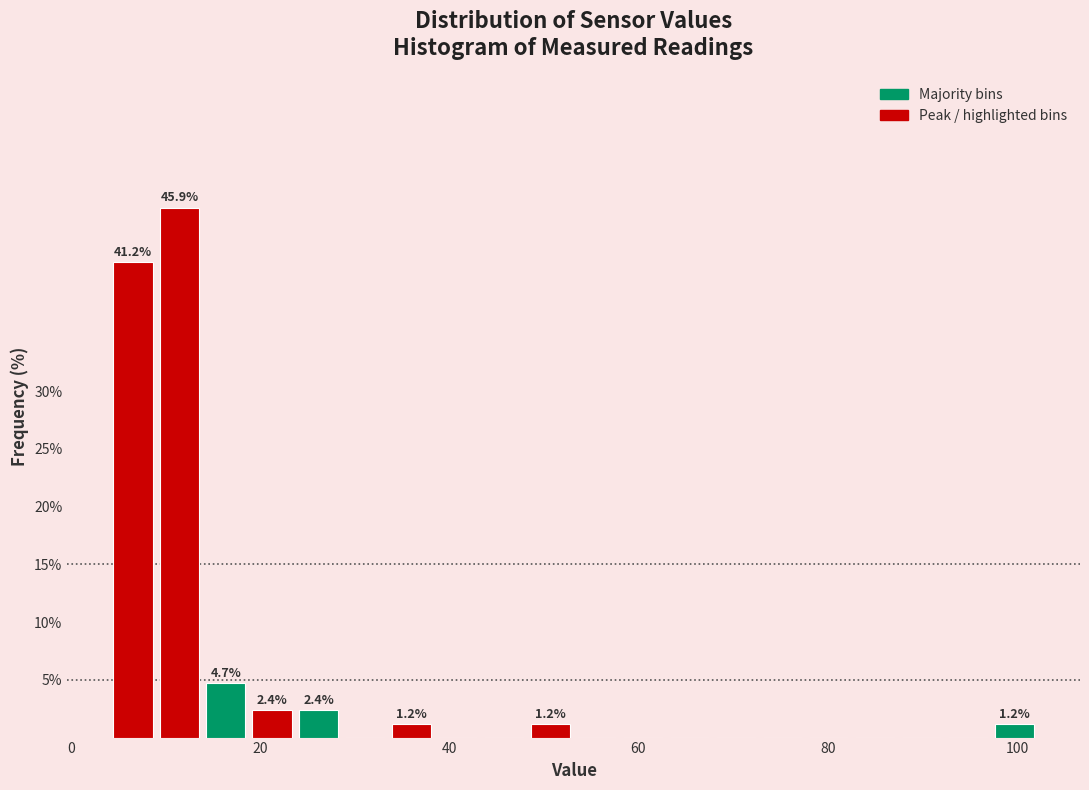

Around what value on the x-axis is the tallest bar? Give the approximate position of its centre, as read against the axis.

12